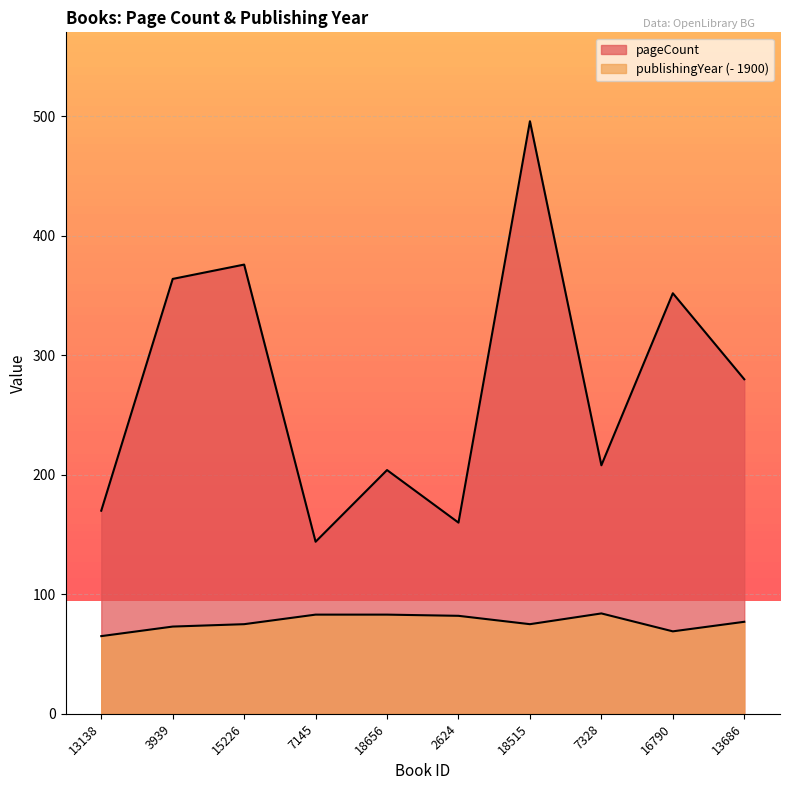

At which label does pageCount first exceed 280?

3939